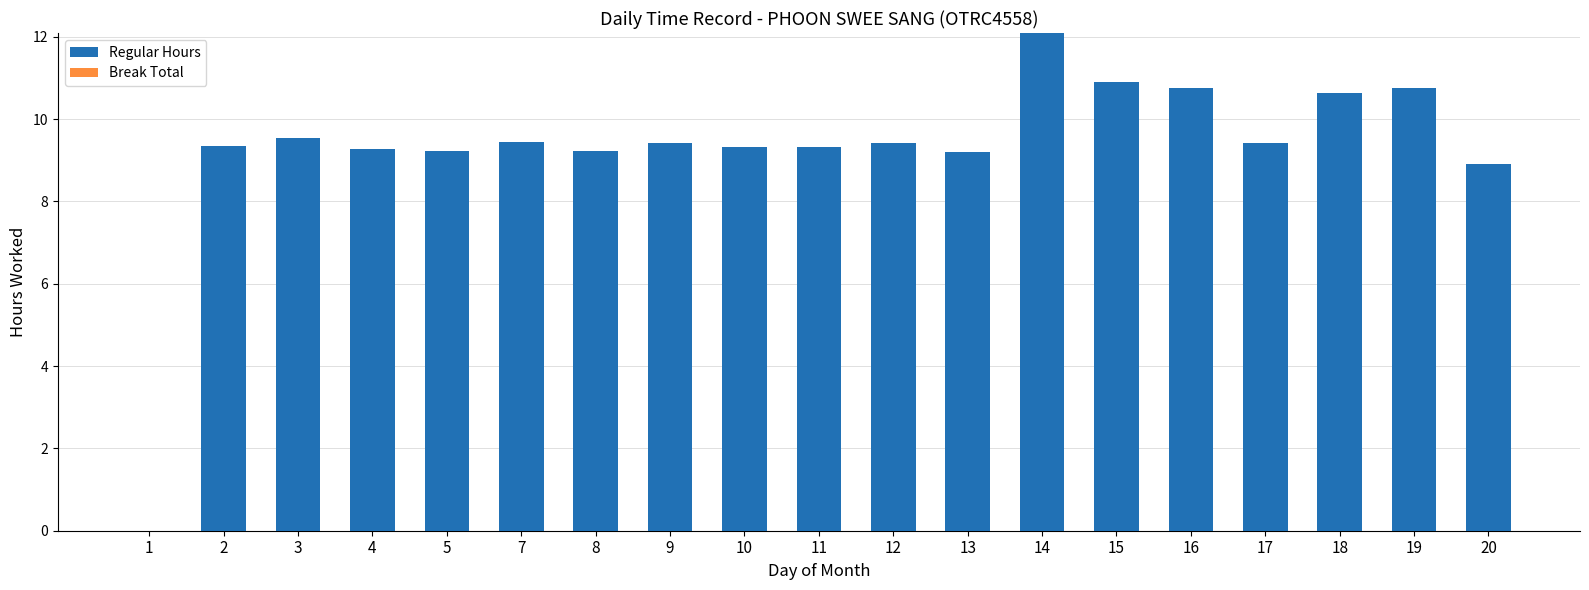

Where is the data nearest to the value 6?

20